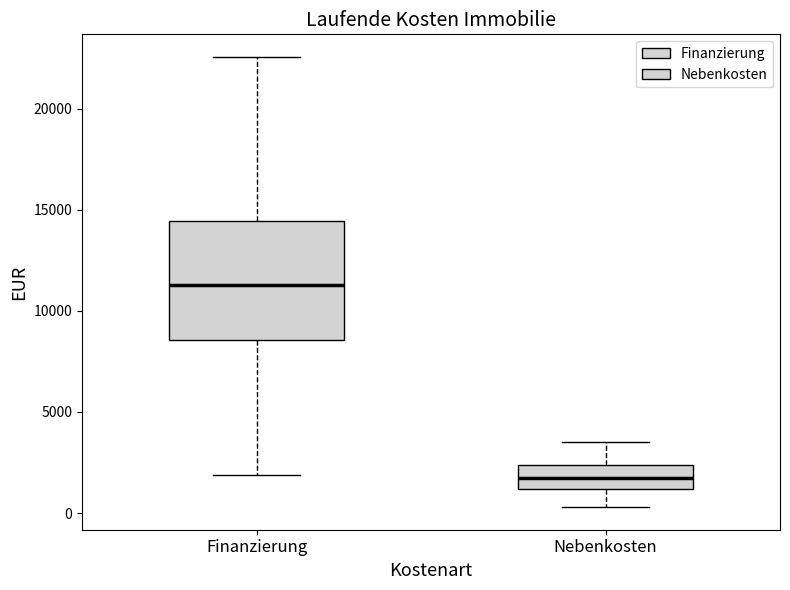

Reading left to right, read every box against the y-axis: the position of its median line, the range the box covers, and the ends of its whiskers. The values are not printed on the chart, so give them approximately, as read against the axis.

Finanzierung: median 11500, box 8500 to 14500, whiskers 2000 to 22500
Nebenkosten: median 2000, box 1000 to 2500, whiskers 500 to 3500